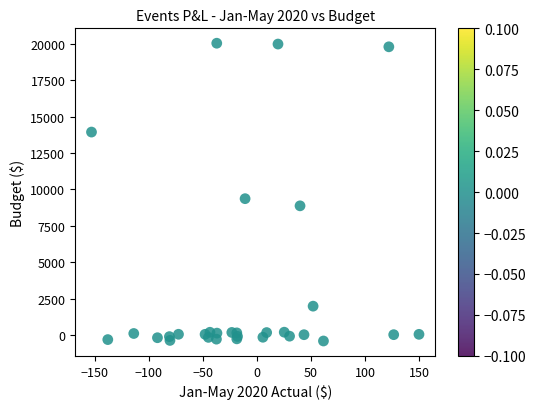

What Y value in the scatter plot is closest to 9821?

9370.5